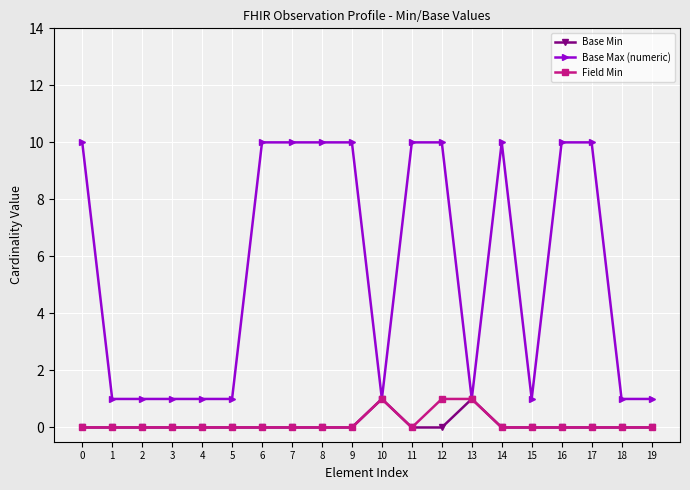

At which category is the sum across all series the highest?

12